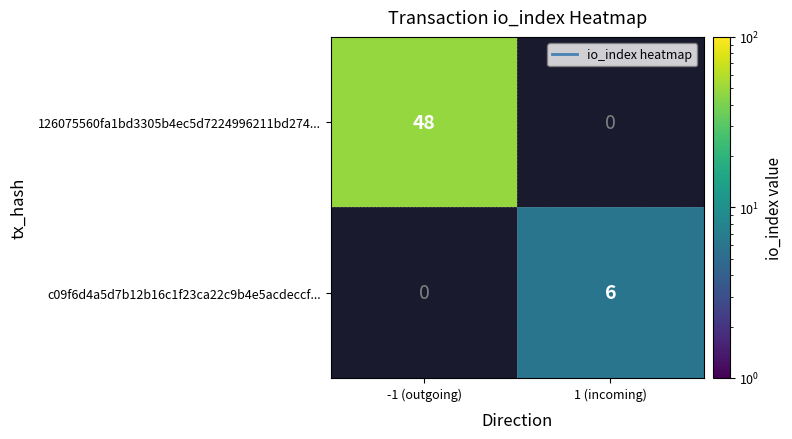

True or false: 126075560fa1bd3305b4ec5d7224996211bd274... has a value of 65 at -1 (outgoing).

False